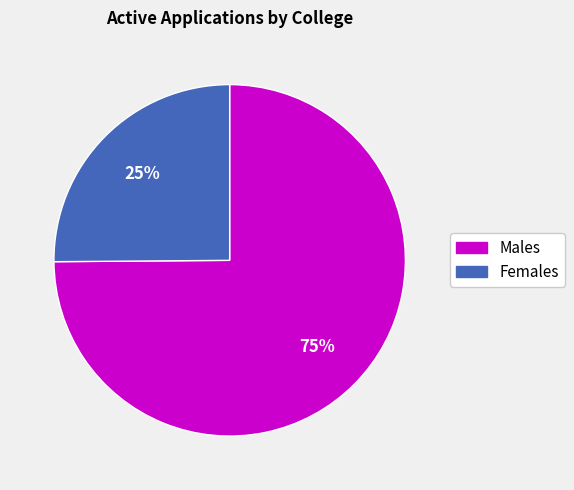

To the nearest percent, what is the average slice percentage?

50%